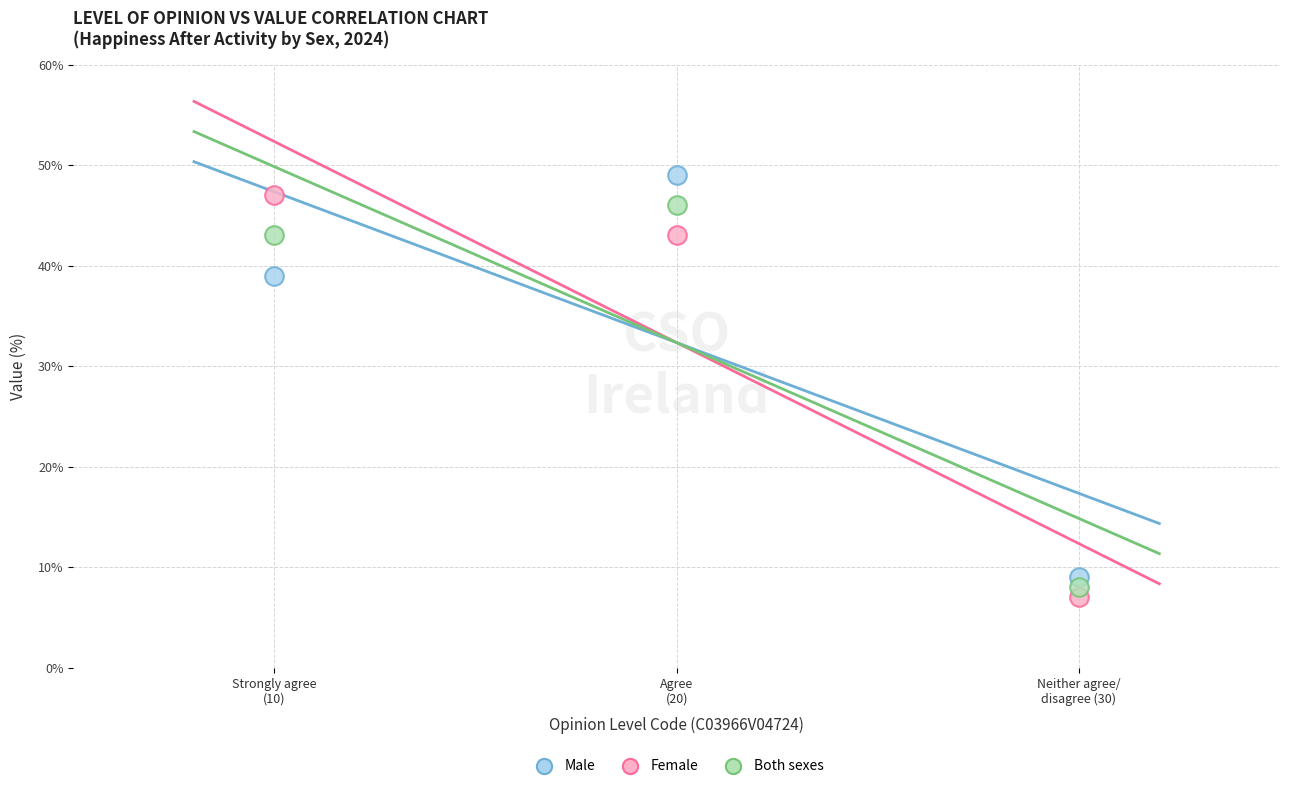

Which series reaches the minimum Y coordinate?

Female